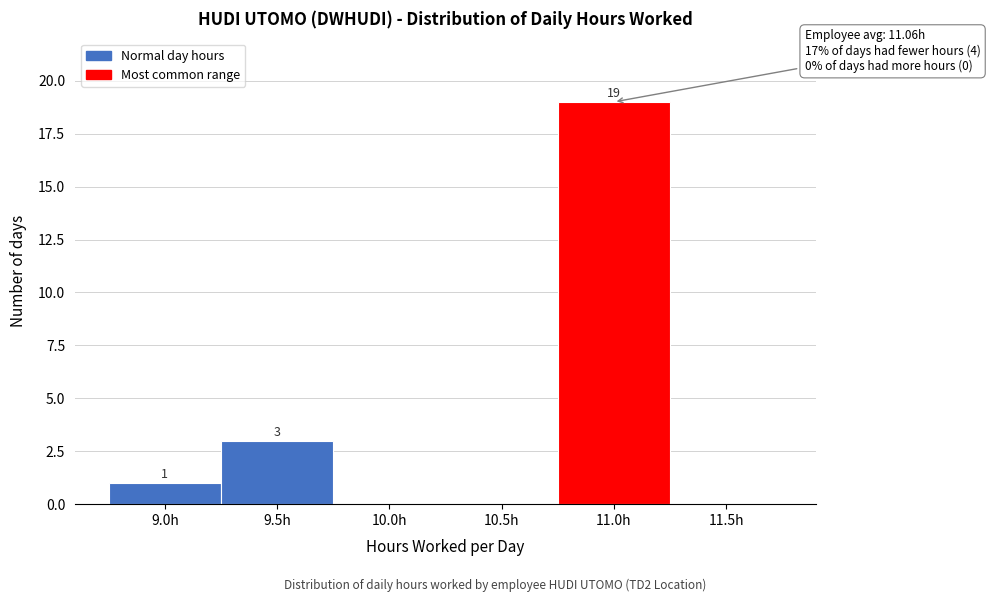

Reading right to left, list all the values displayed in this chart.

11.5h=0	11.0h=19	10.5h=0	10.0h=0	9.5h=3	9.0h=1